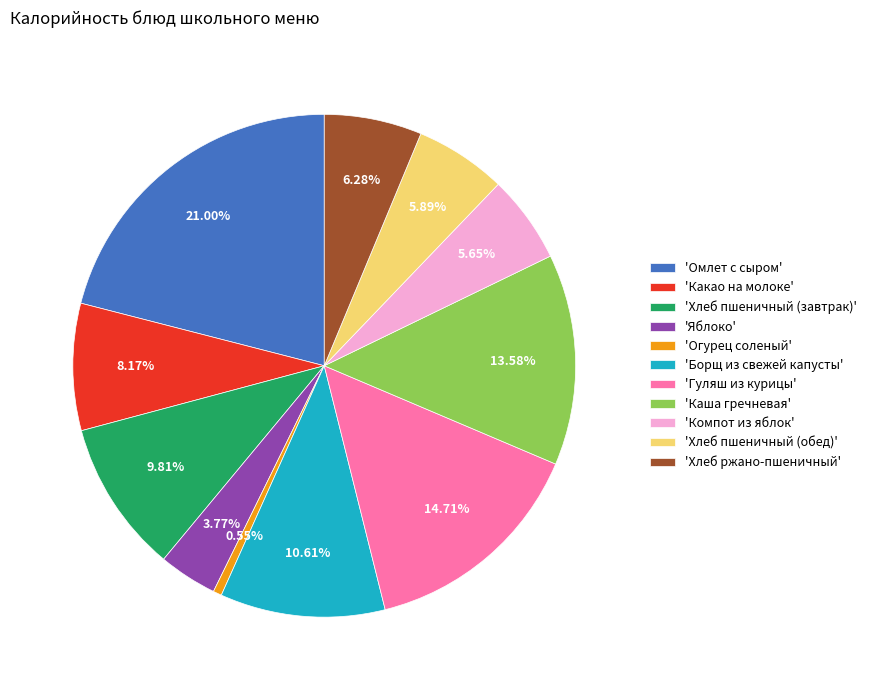

Which category has the biggest portion of the pie?

'Омлет с сыром'